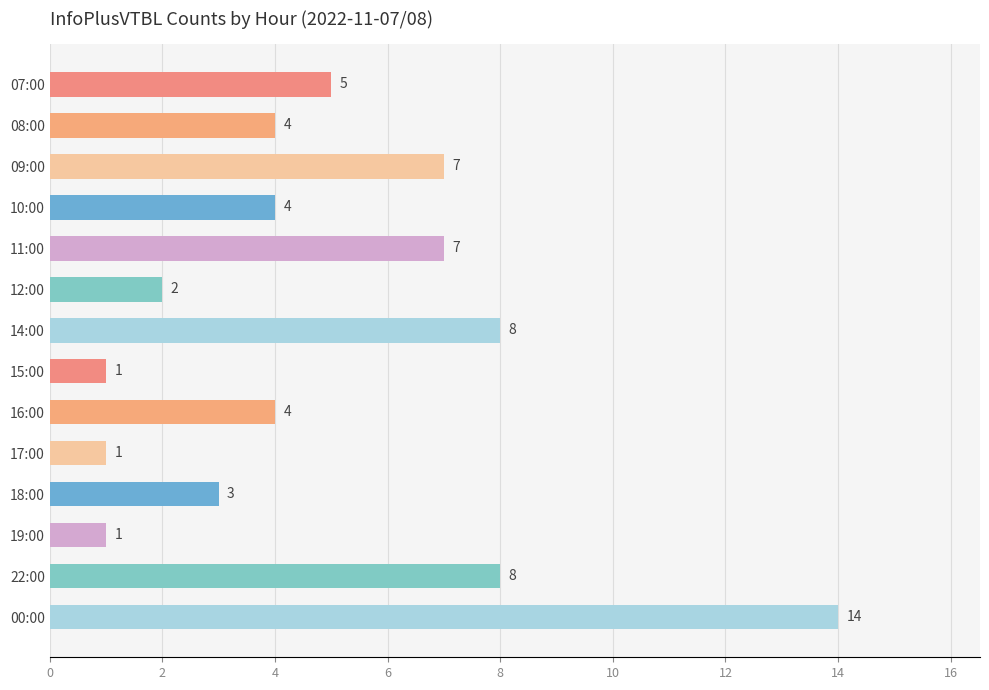

What is the greatest value displayed?

14